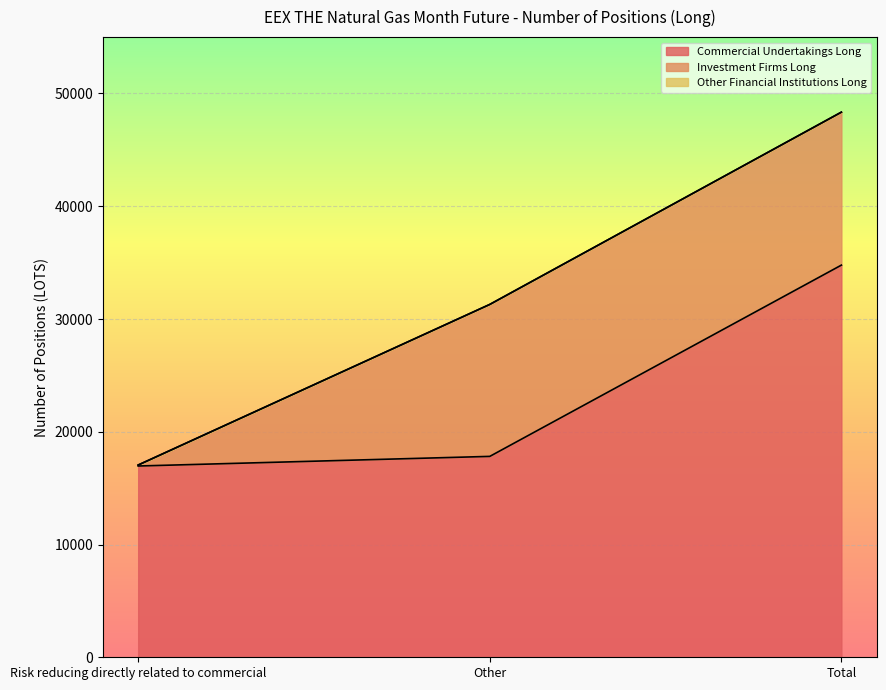

What is the label of the 1st point from the right?

Total